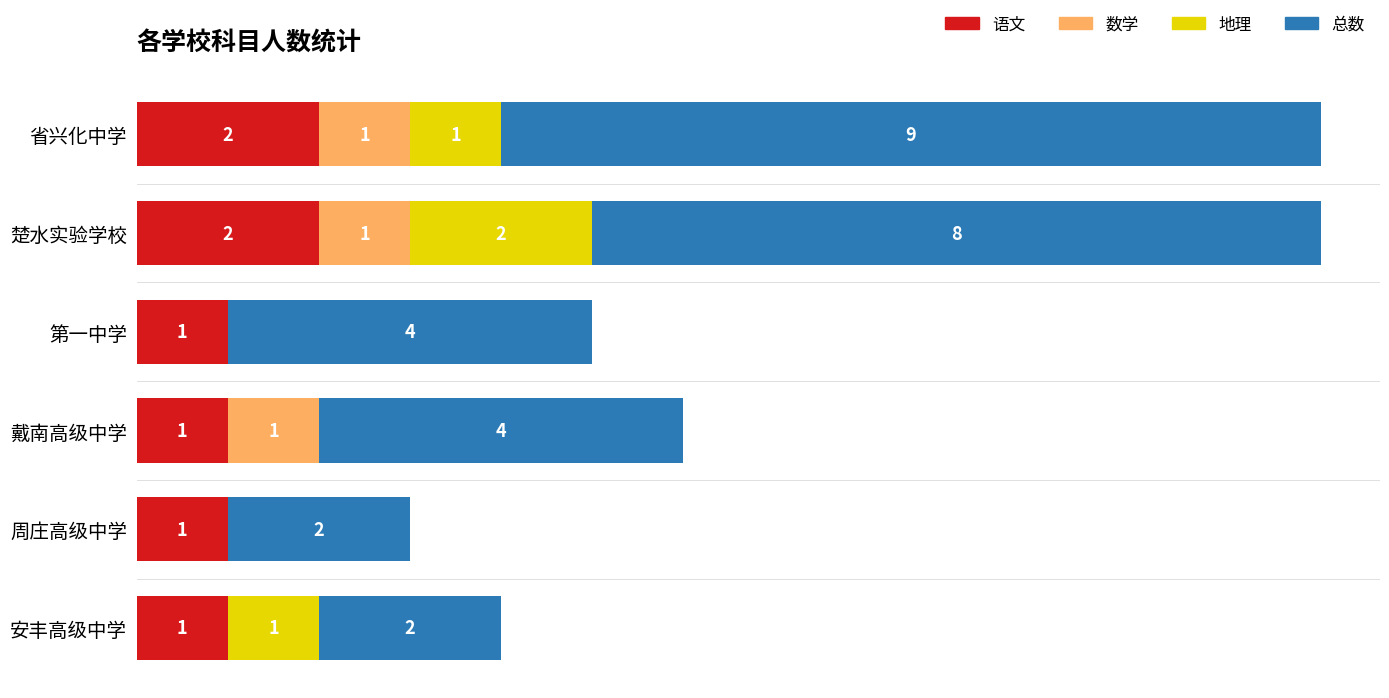

What is the difference between the maximum and second lowest values in the 语文 series?

1